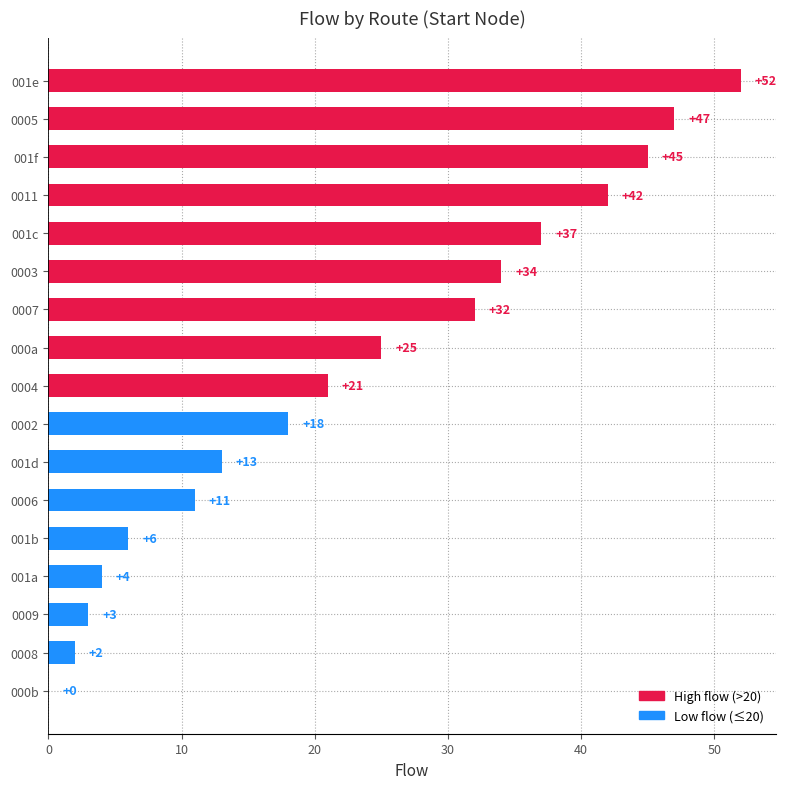

Count the number of data series in this chart.

1